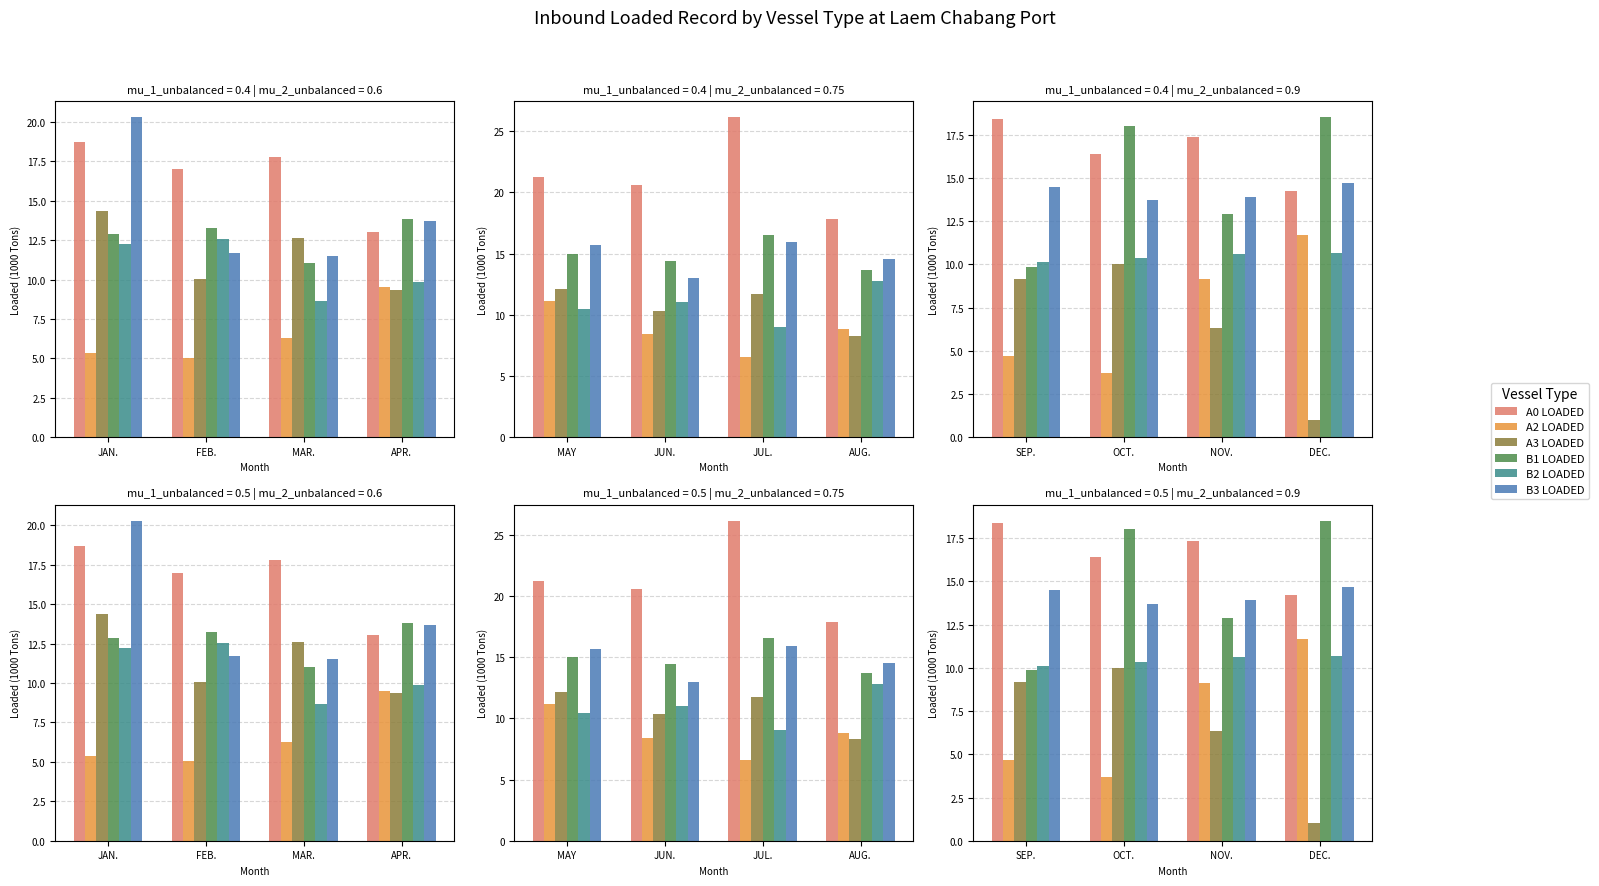

How many data points in A0 LOADED are above 17?

2